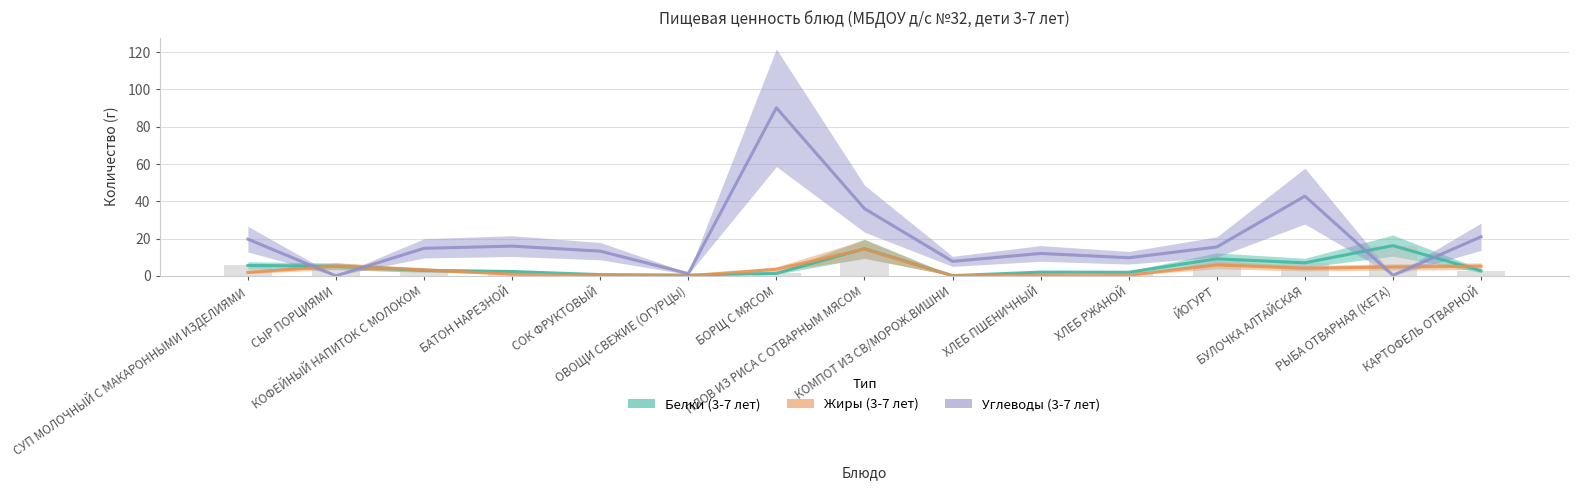

Rank the categories by Жиры (3-7 лет) value from lowest to highest.

КОМПОТ ИЗ СВ/МОРОЖ.ВИШНИ, ОВОЩИ СВЕЖИЕ (ОГУРЦЫ), СОК ФРУКТОВЫЙ, ХЛЕБ ПШЕНИЧНЫЙ, ХЛЕБ РЖАНОЙ, БАТОН НАРЕЗНОЙ, СУП МОЛОЧНЫЙ С МАКАРОННЫМИ ИЗДЕЛИЯМИ, КОФЕЙНЫЙ НАПИТОК С МОЛОКОМ, БОРЩ С МЯСОМ, БУЛОЧКА АЛТАЙСКАЯ, РЫБА ОТВАРНАЯ (КЕТА), КАРТОФЕЛЬ ОТВАРНОЙ, СЫР ПОРЦИЯМИ, ЙОГУРТ, ПЛОВ ИЗ РИСА С ОТВАРНЫМ МЯСОМ